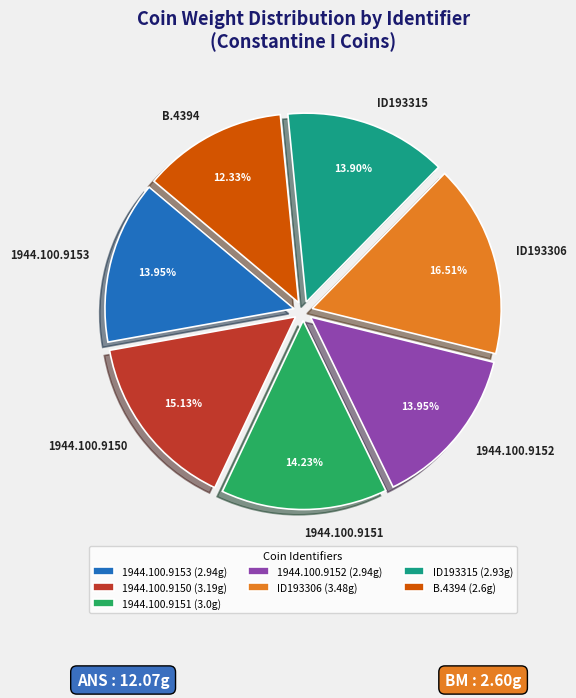

What portion of the pie excludes 1944.100.9150?

84.9%